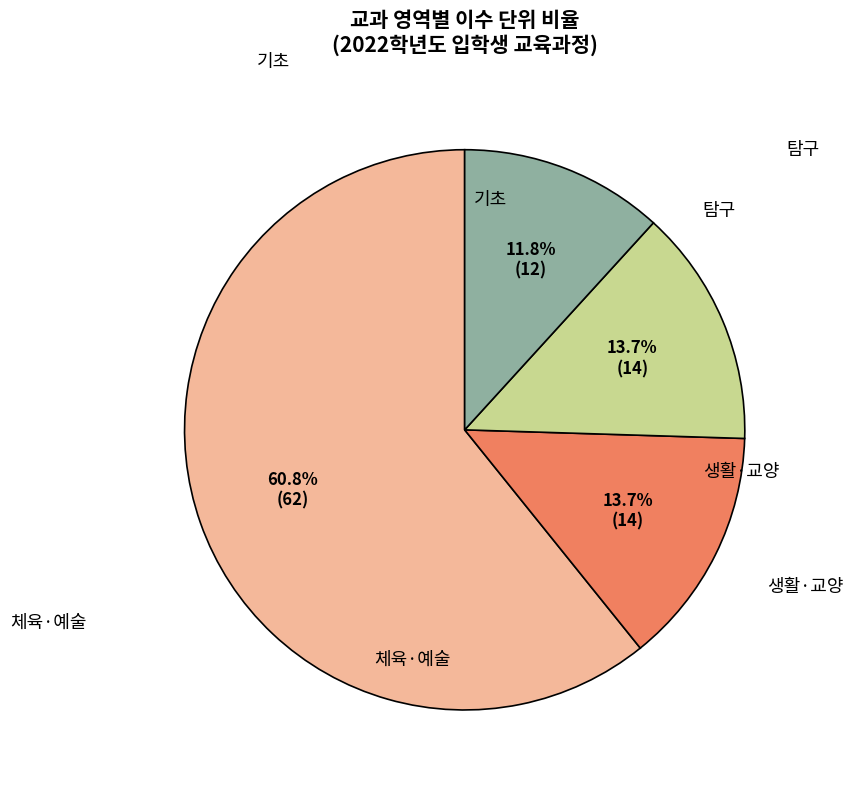

Is there a majority slice in this chart?

Yes